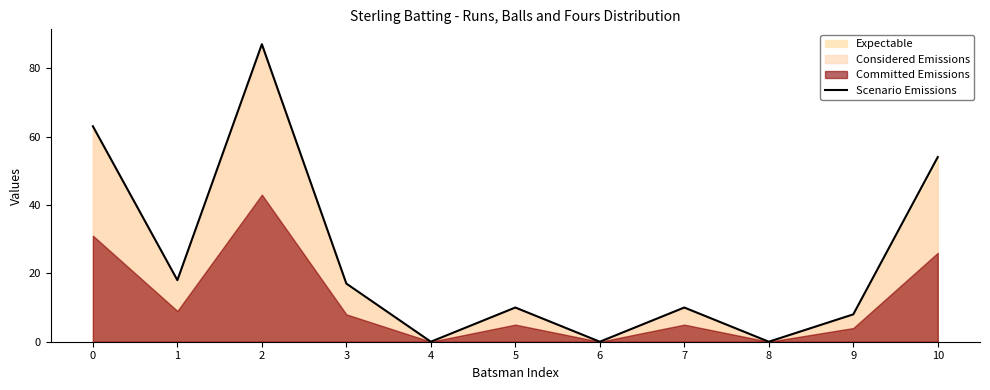

Where is the first local maximum?

2